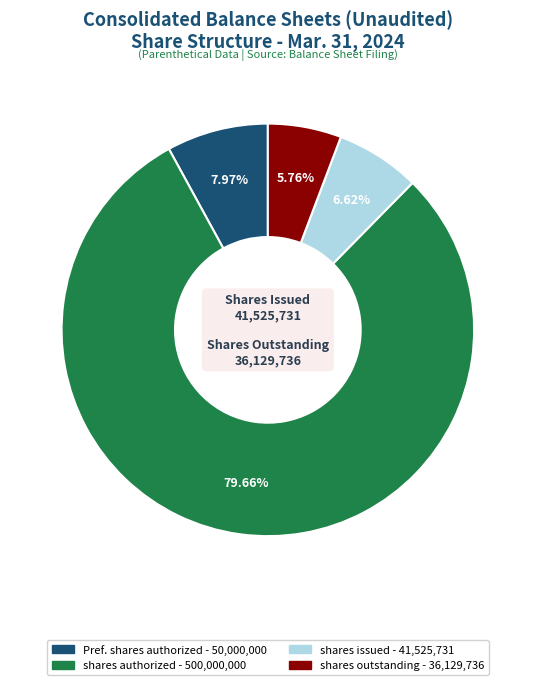

Is there a majority slice in this chart?

Yes